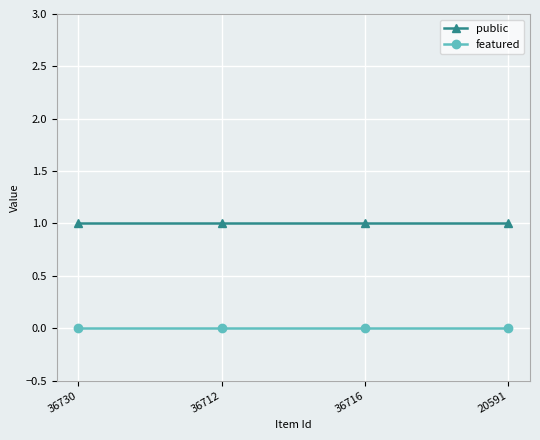

True or false: public has more than 2 points higher than both neighbors.

False